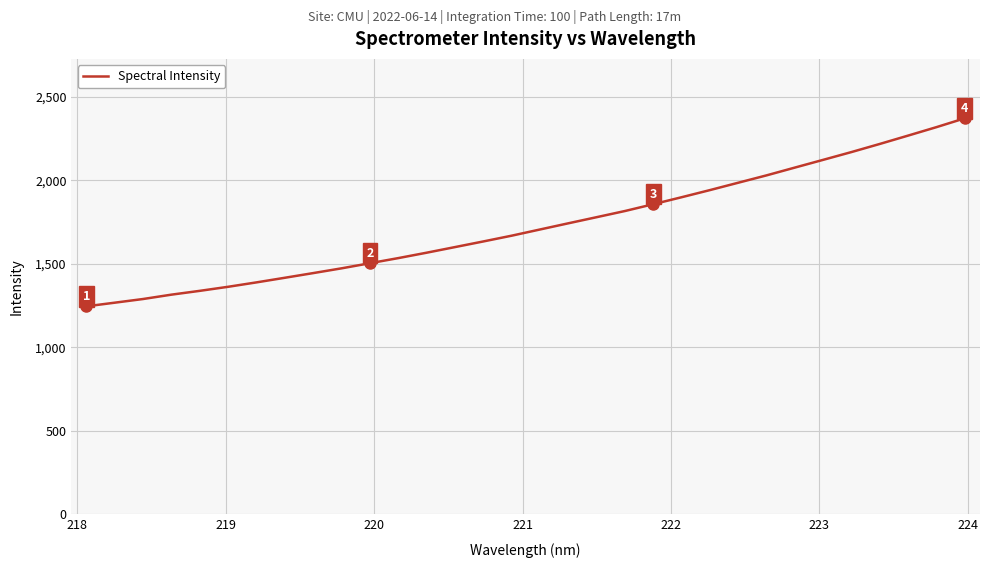

What is the difference between the maximum and minimum values?

1126.2